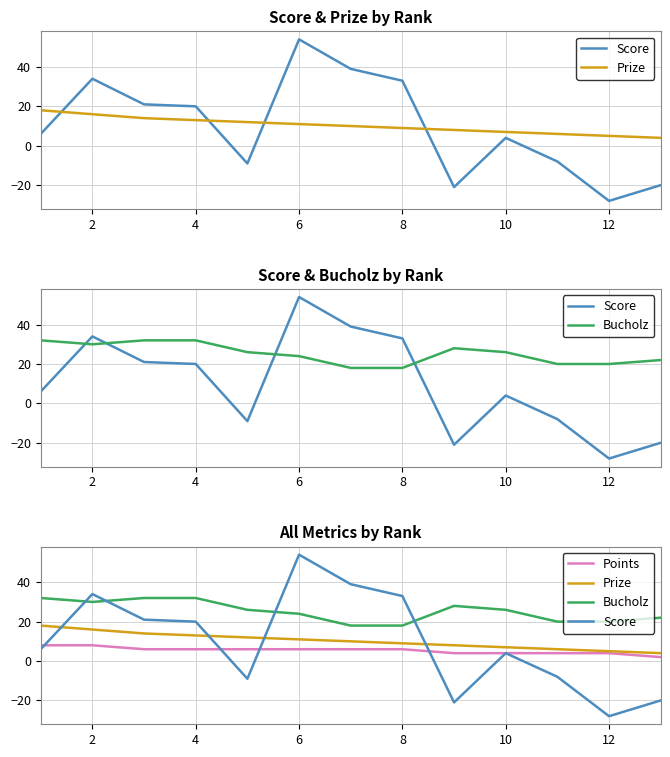

How many distinct data groups are displayed?

4